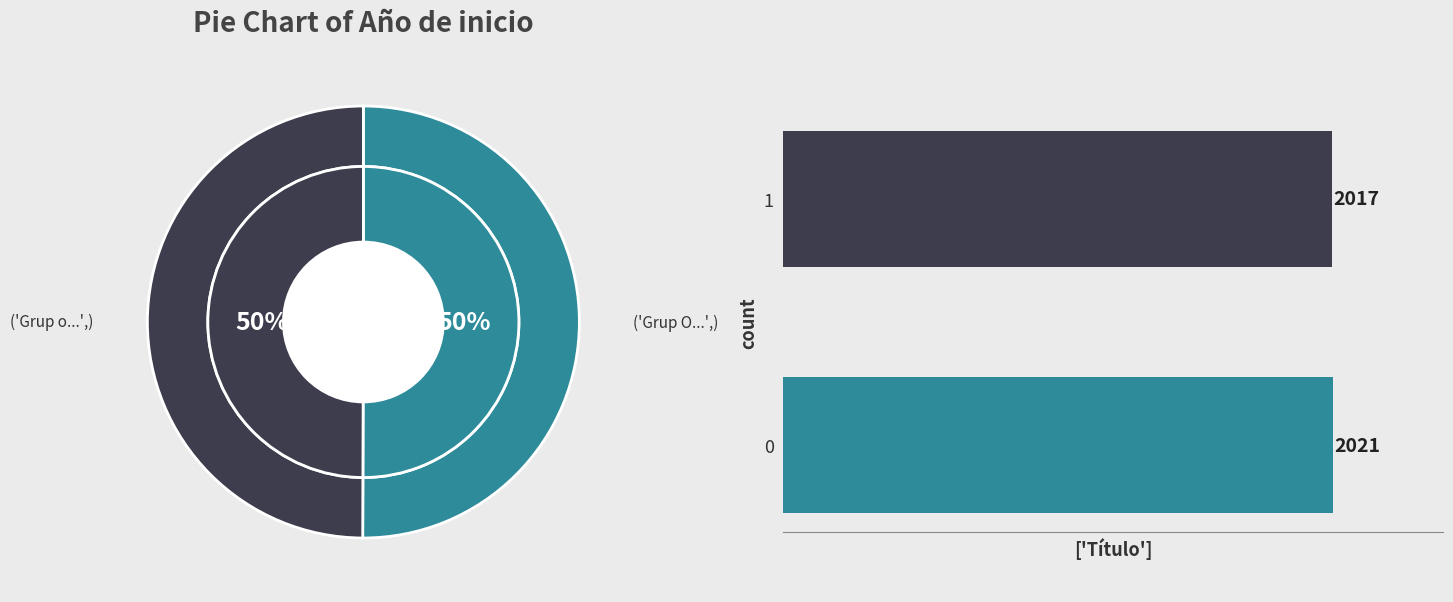

To the nearest percent, what is the combined percentage of 0 and 1?

100%